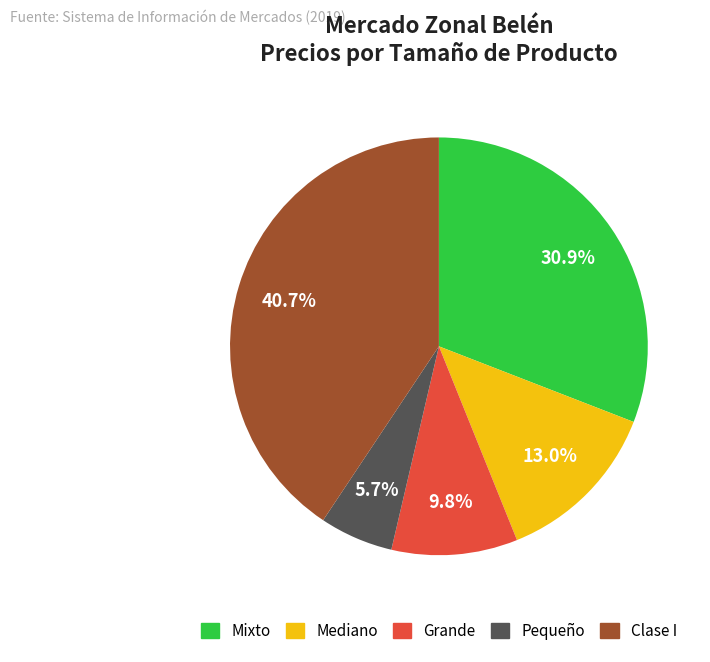

To the nearest percent, what percentage of the pie is Pequeño?

6%